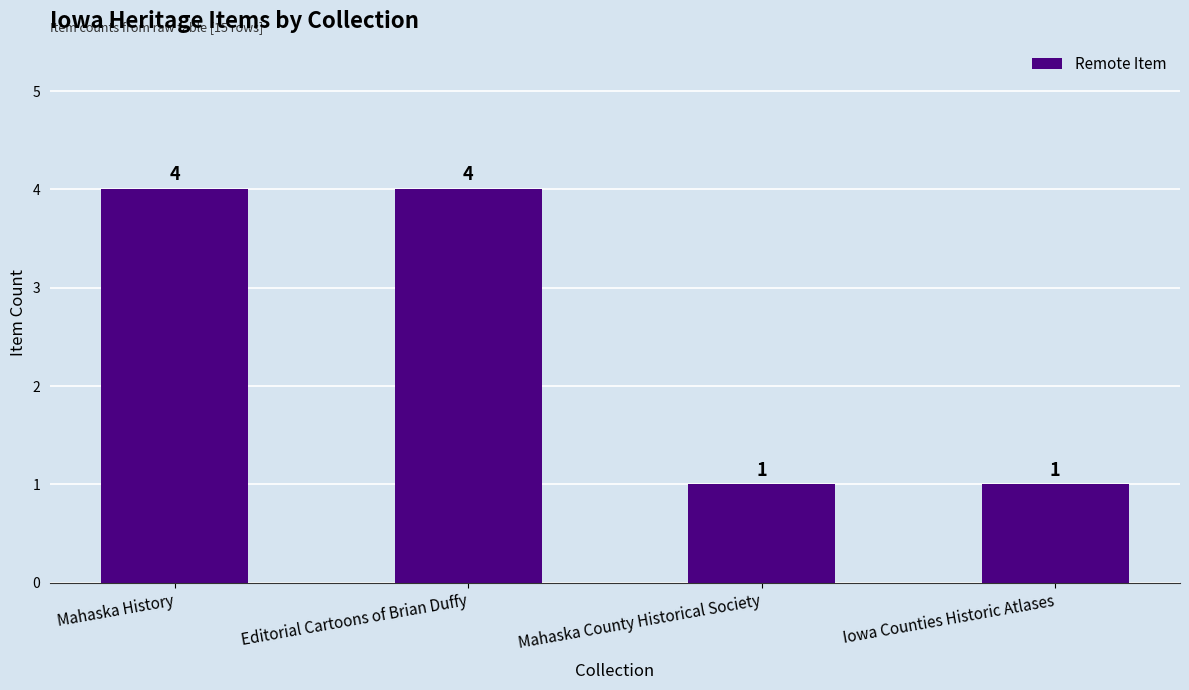

What is the difference between the maximum and minimum values?

3